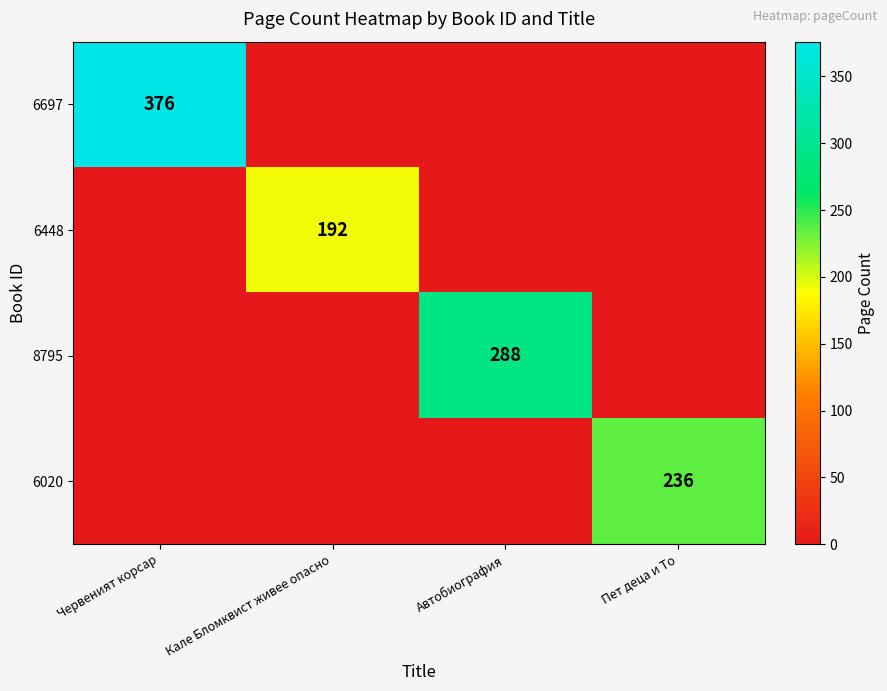

True or false: 8795 has a value of 288 at Автобиография.

True